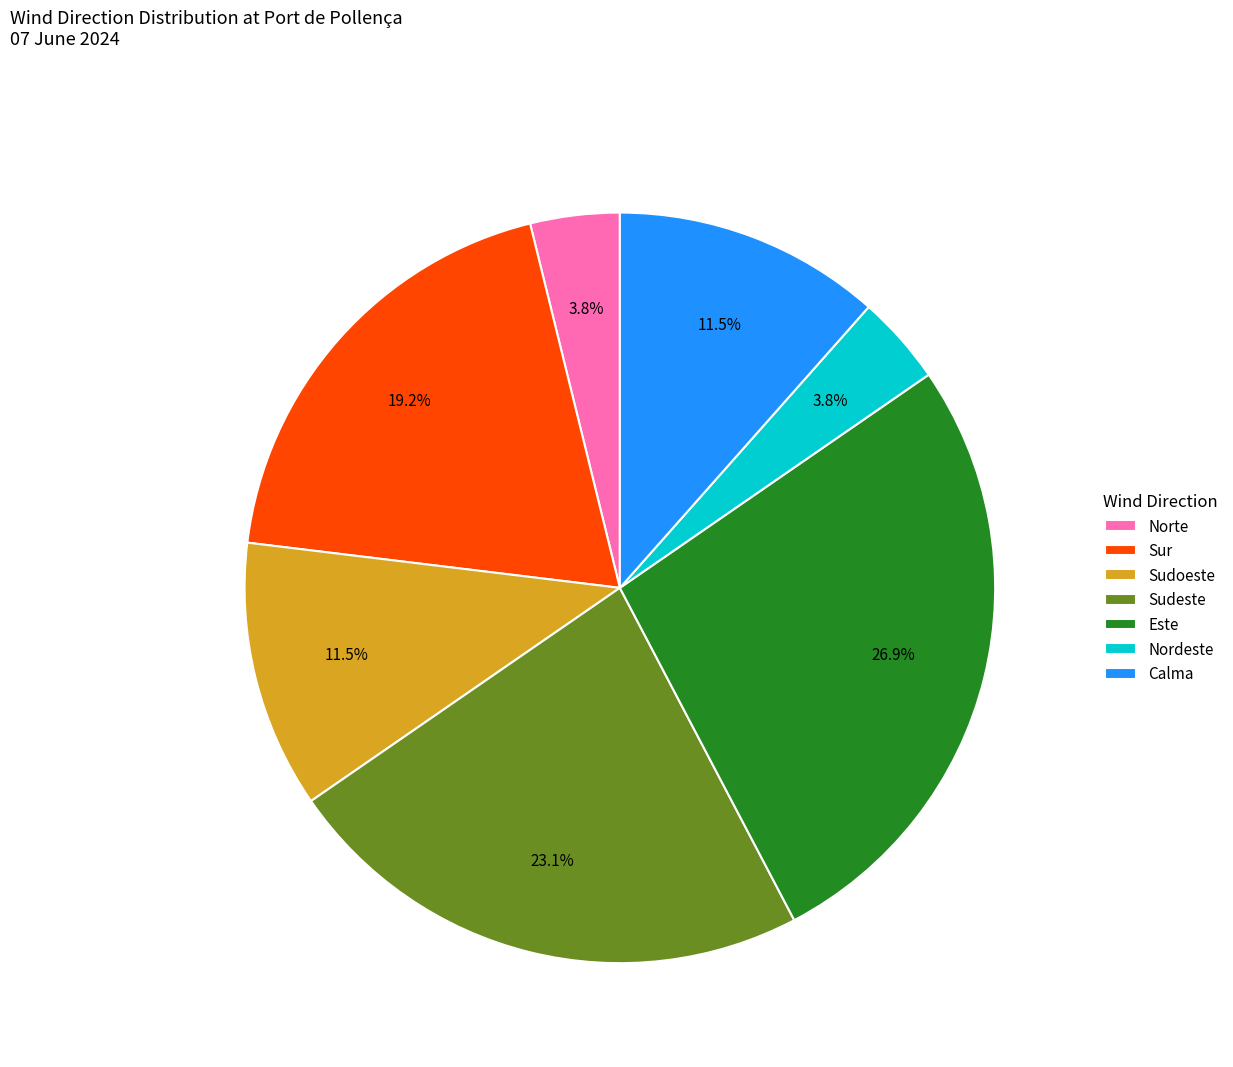

To the nearest percent, what is the combined percentage of Este and Sudoeste?

38%